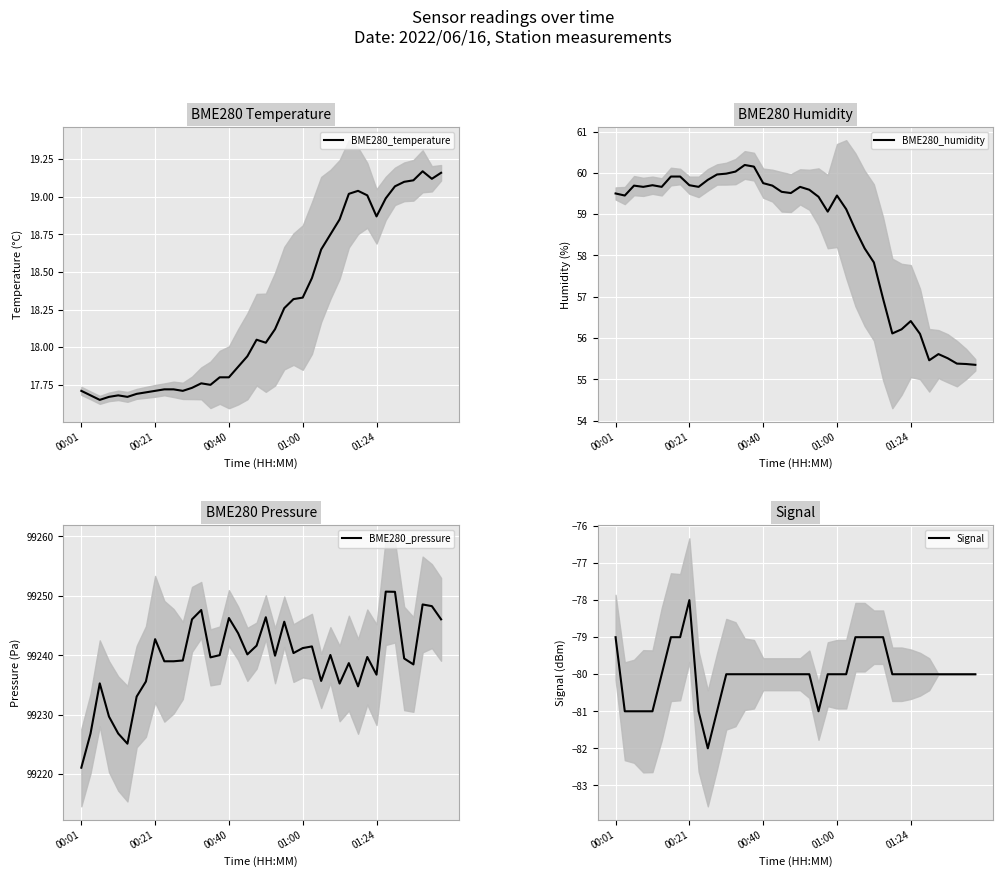

List the series in order of their peak value, lowest first.

Signal, BME280_temperature, BME280_humidity, BME280_pressure